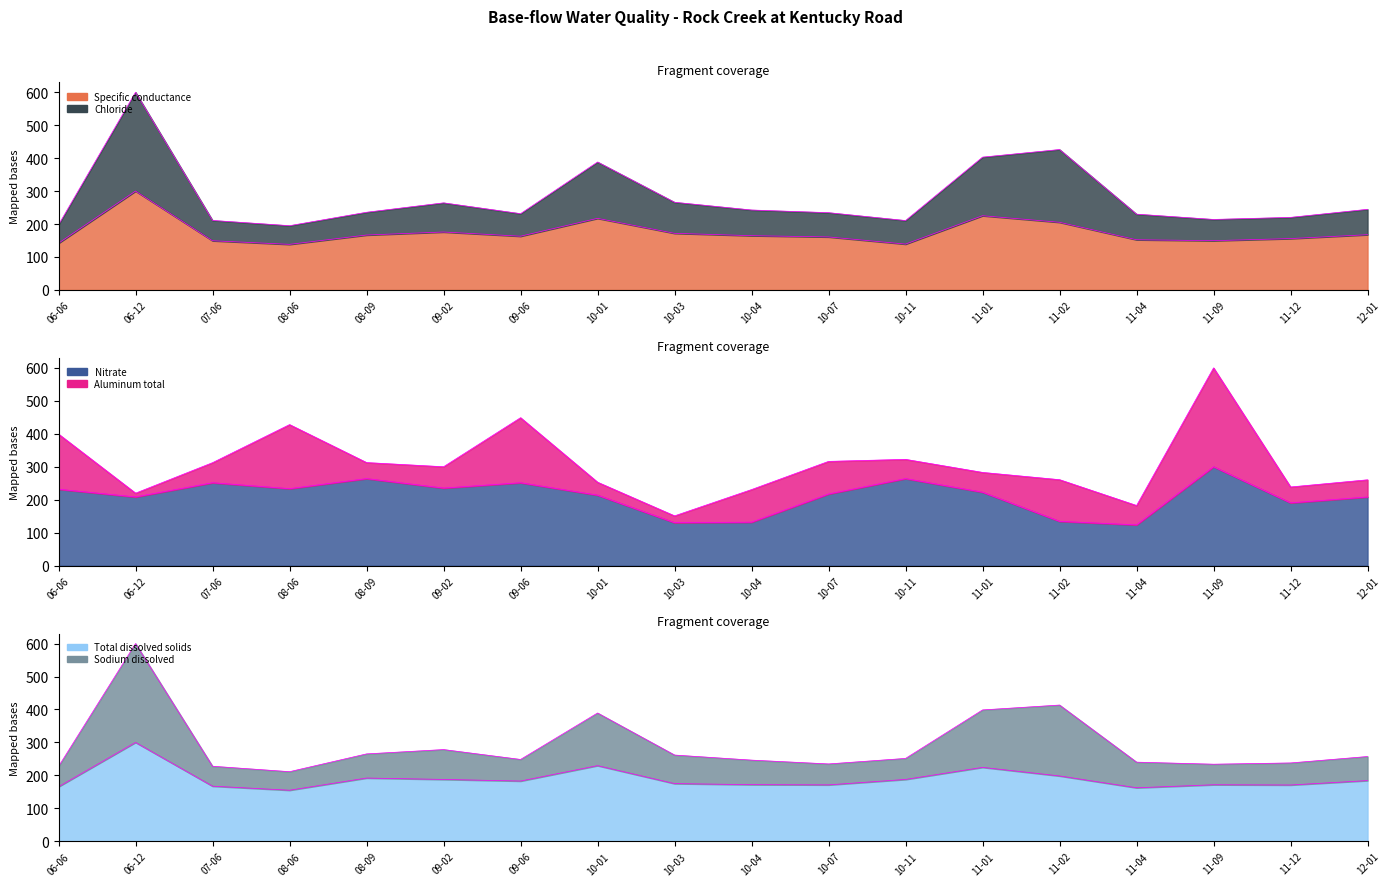

What is the value of the Chloride point at the 14th from the left?

426.1